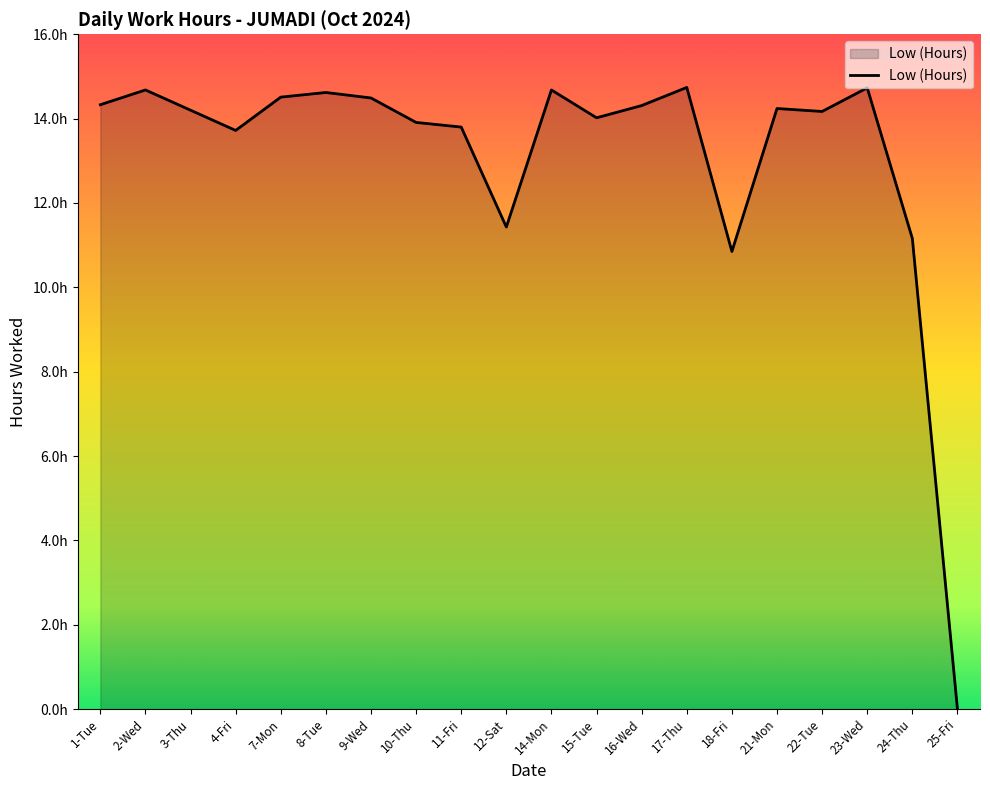

Approximately how many times larger is the value at 4-Fri compared to 18-Fri?

1.3